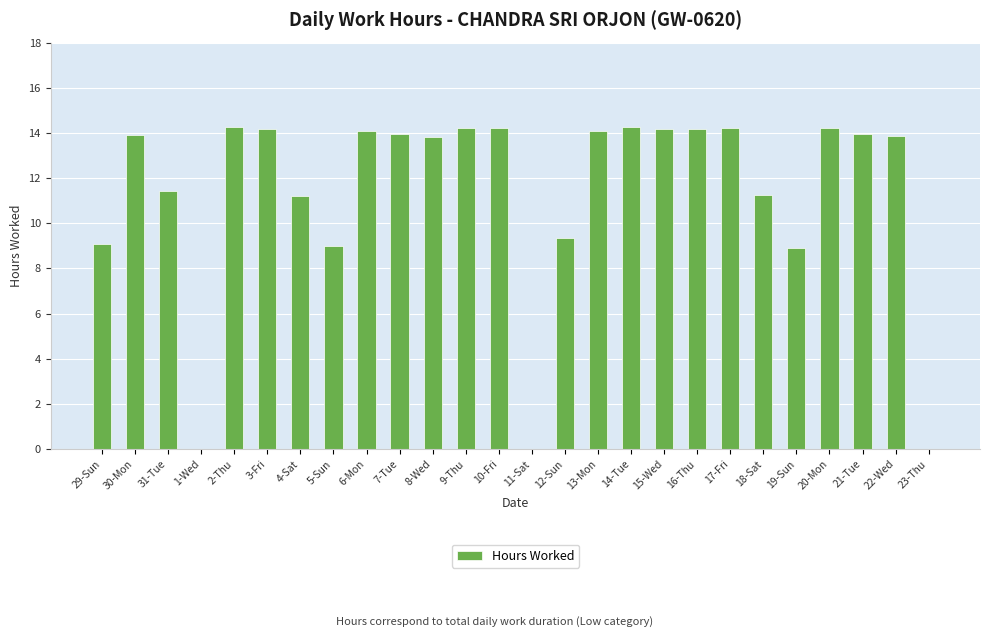

What is the maximum value shown in the chart?

14.3